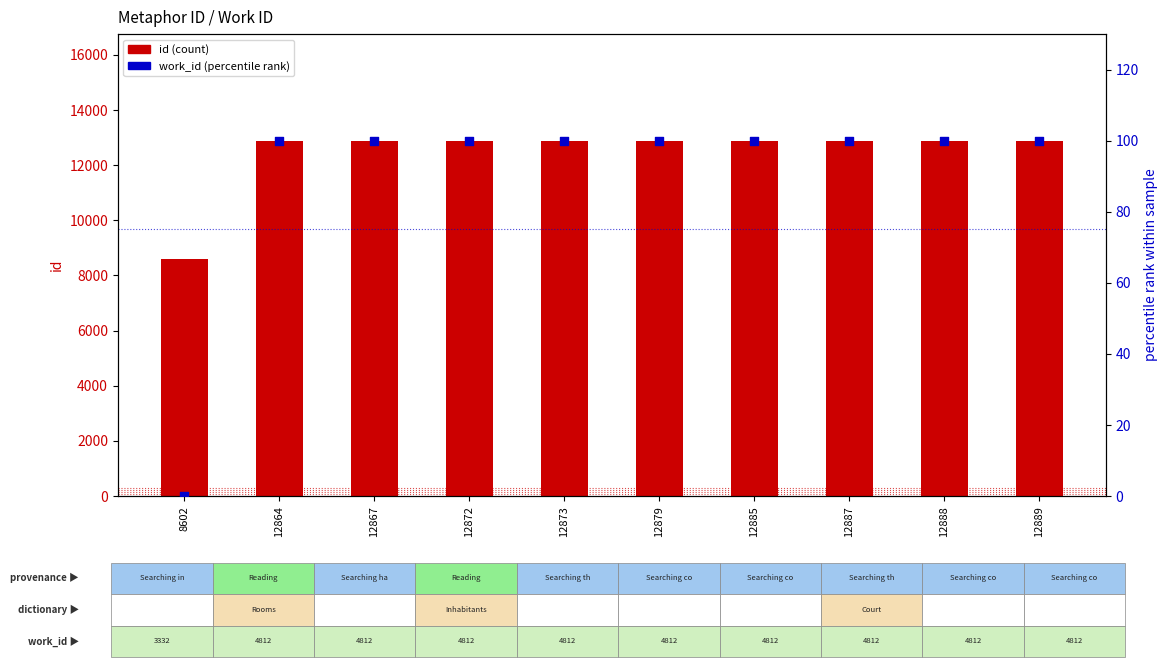

At how many categories does at least one series exceed 7610?

10